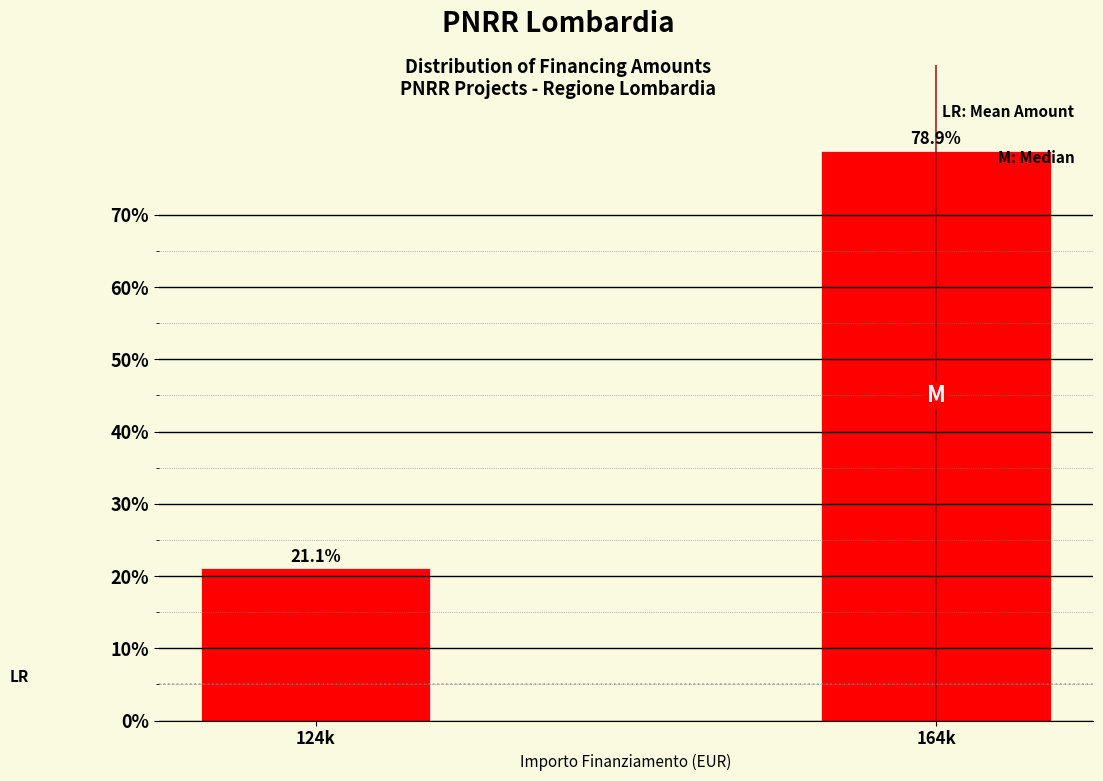

Reading right to left, transcribe all the data shown in this chart.

164k=78.9	124k=21.1